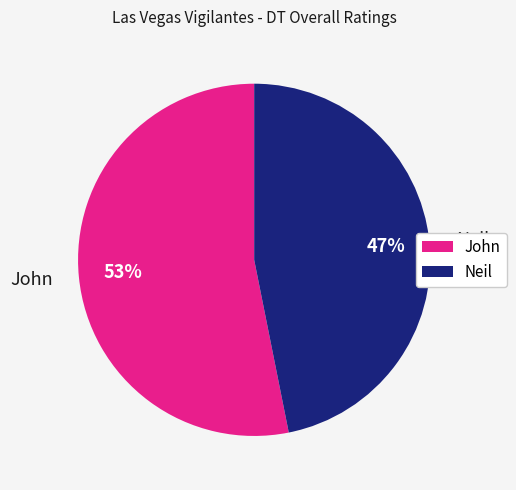

Which slice is the largest?

John